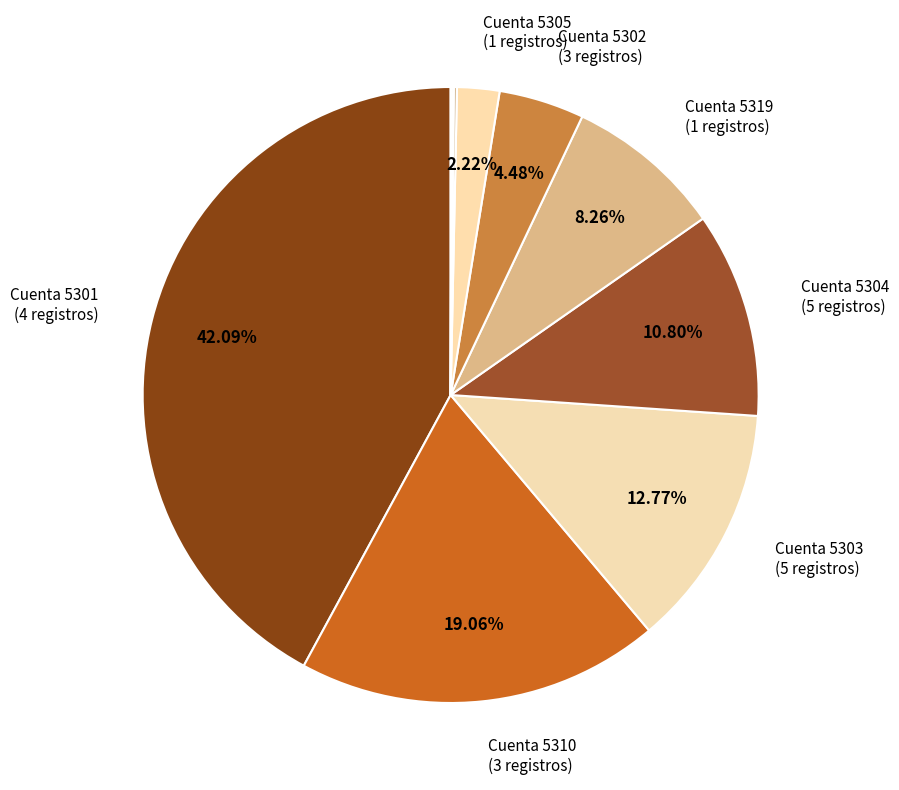

Does any single category account for the majority?

No